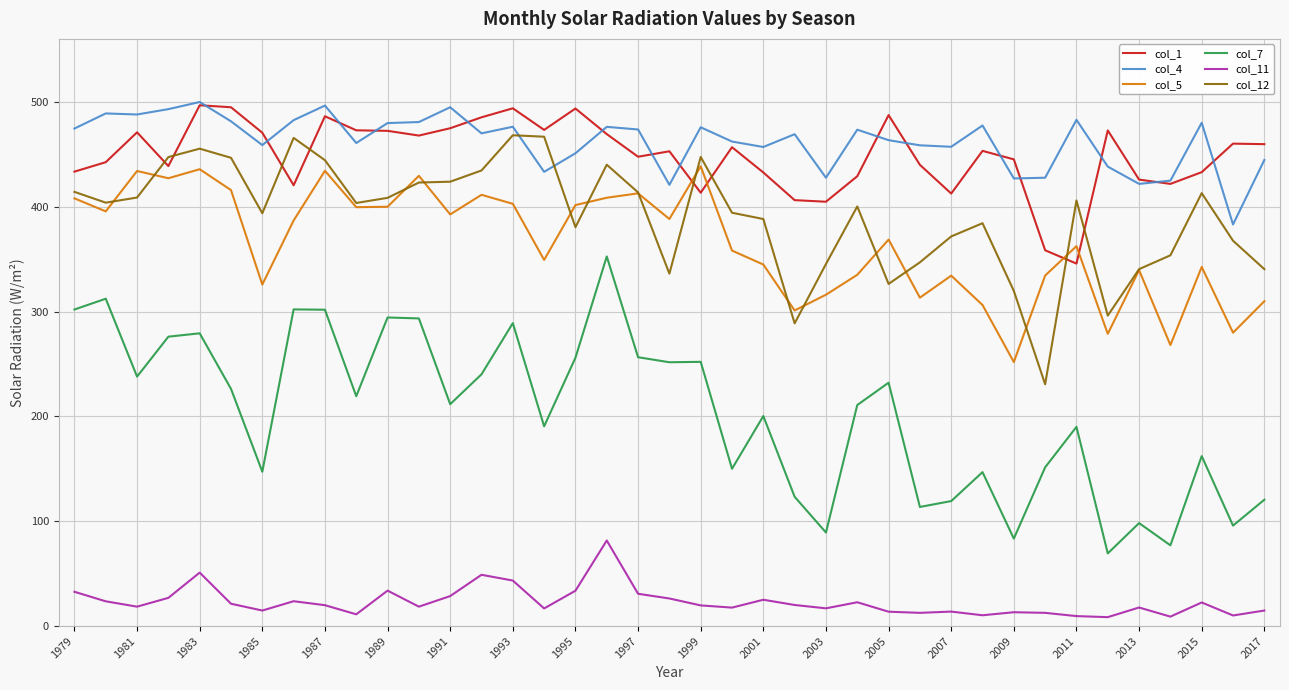

What is the average value of the col_11 series?

23.0